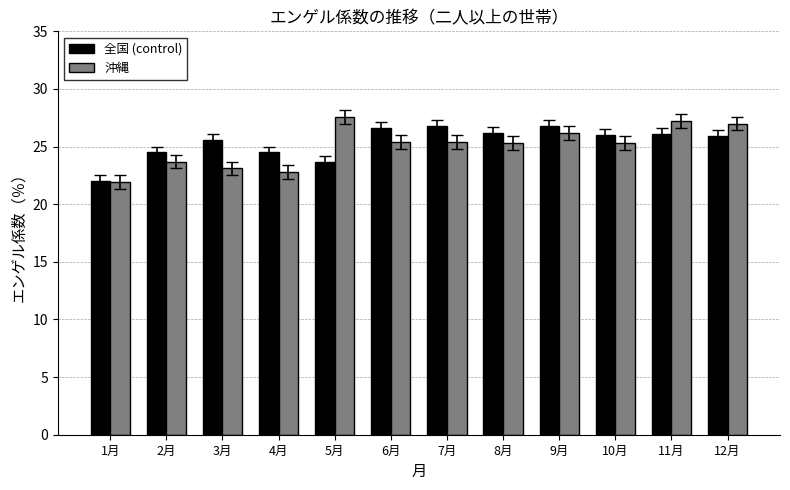

Rank the series by their maximum value, from lowest to highest.

全国 (control), 沖縄